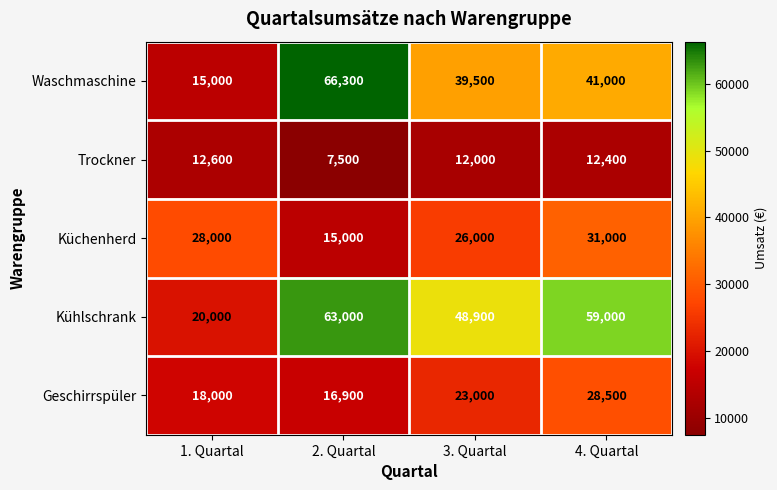

The value of Trockner at 1. Quartal is 12600. True or false?

True